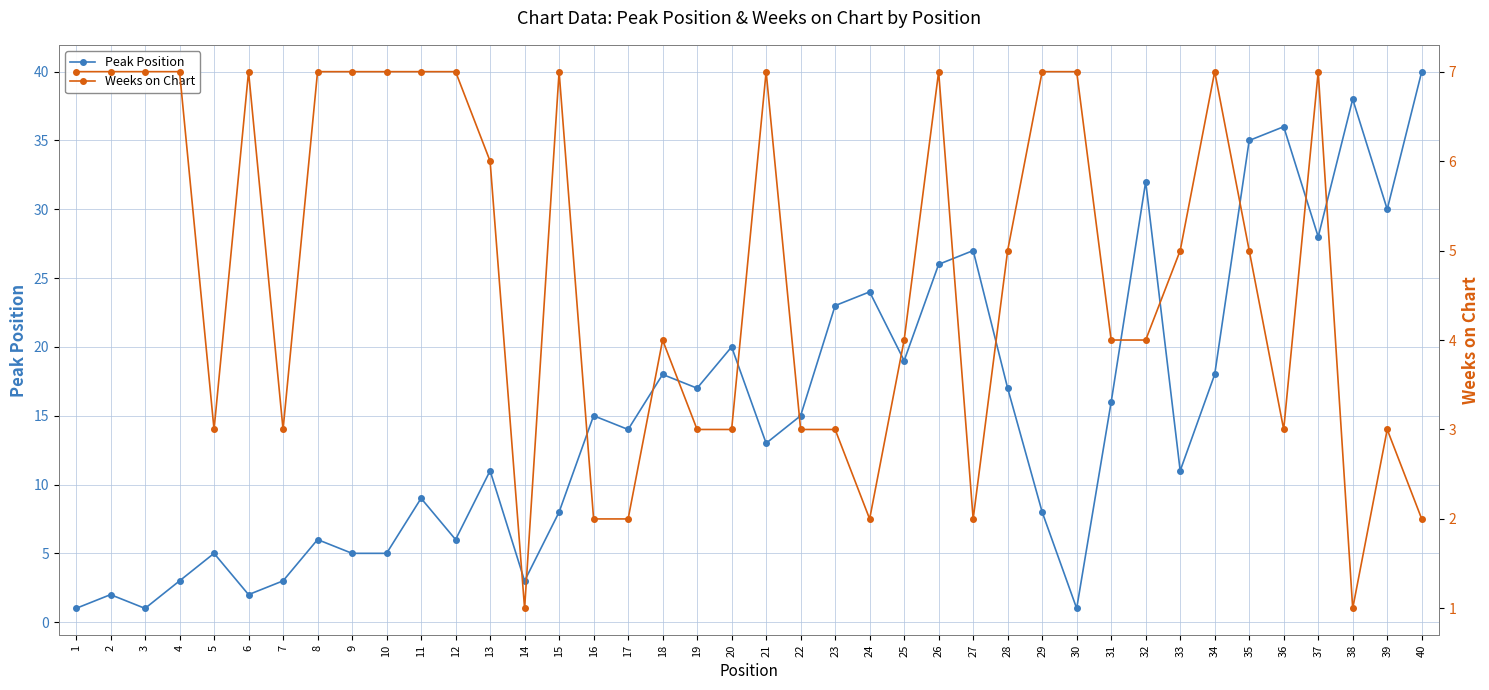

What is the maximum value shown in the chart?

40